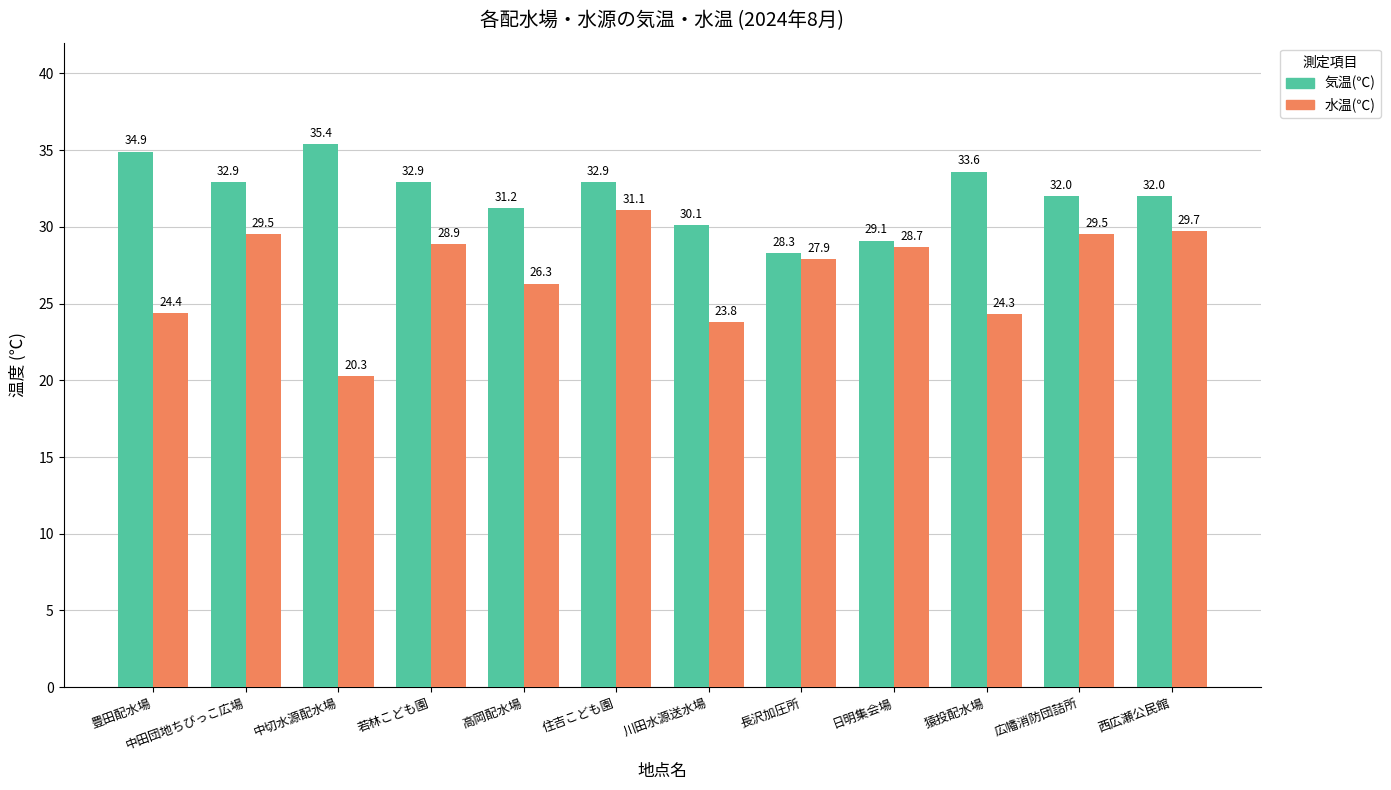

What is the difference between the 水温(℃) values at 猿投配水場 and 広幡消防団詰所?

5.2